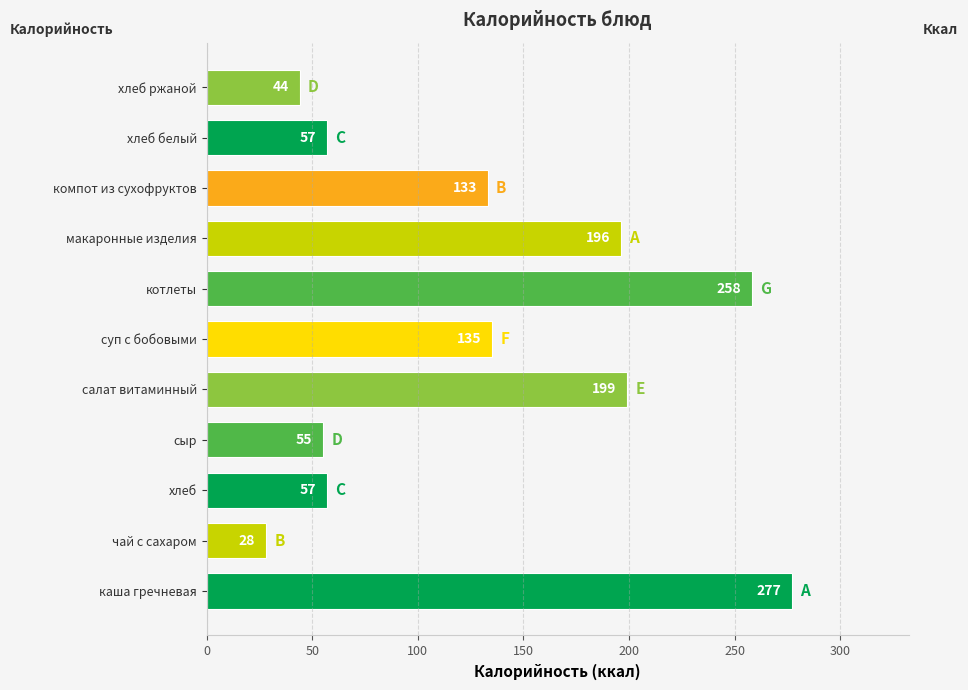

At which category does the chart reach its minimum across all series?

чай с сахаром